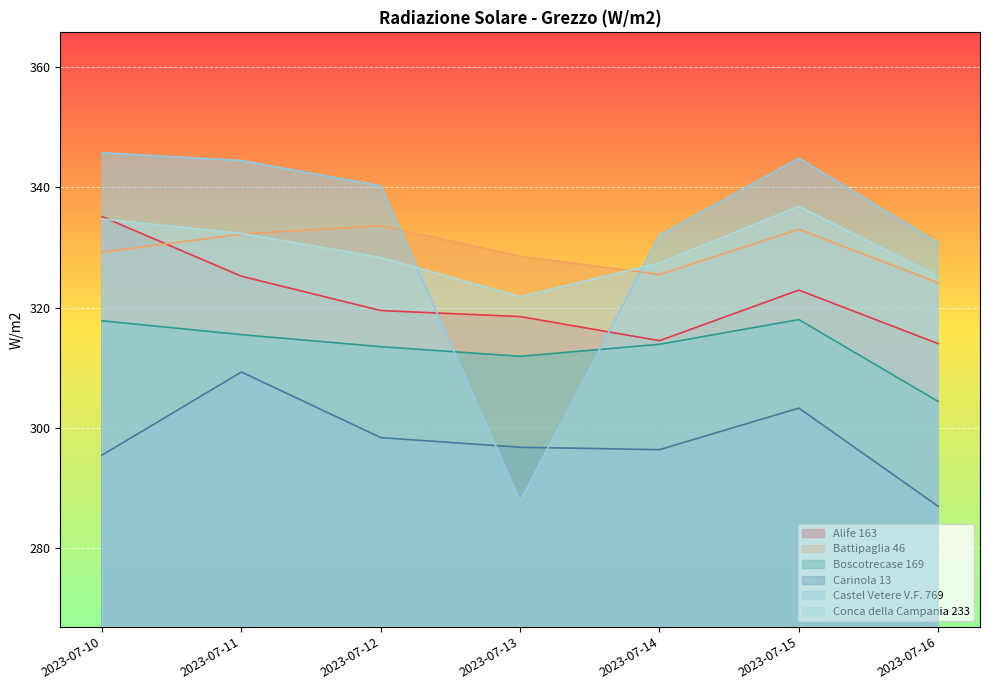

The Boscotrecase 169 series shows 536.9 at 2023-07-16. True or false?

False